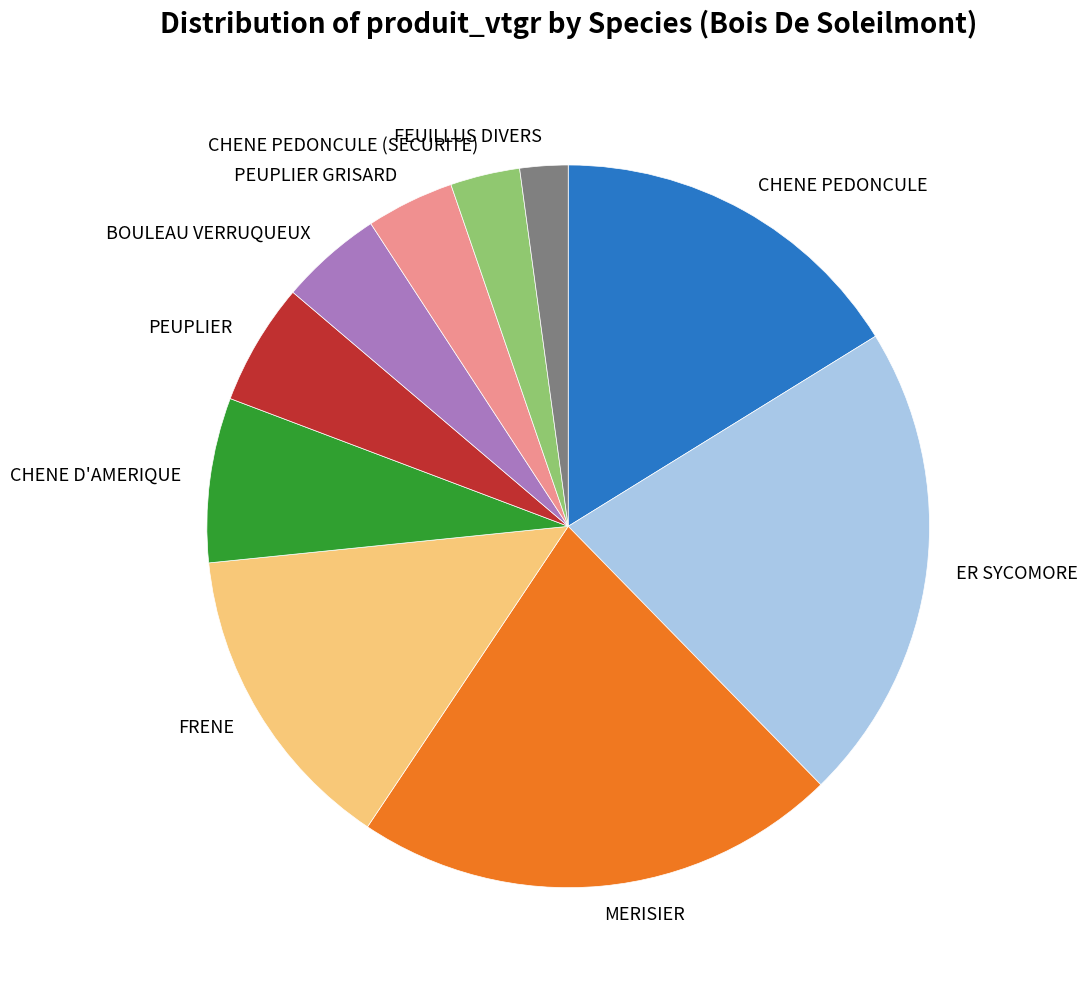

Is the sum of BOULEAU VERRUQUEUX and FRENE greater than half?

No